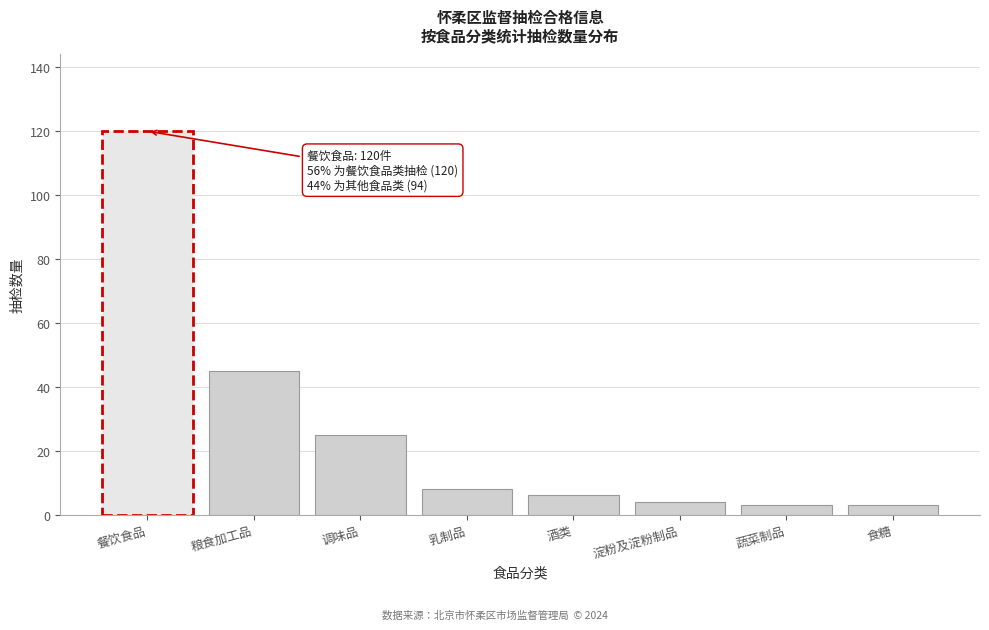

Reading left to right, extract all data points from this chart.

120	45	25	8	6	4	3	3